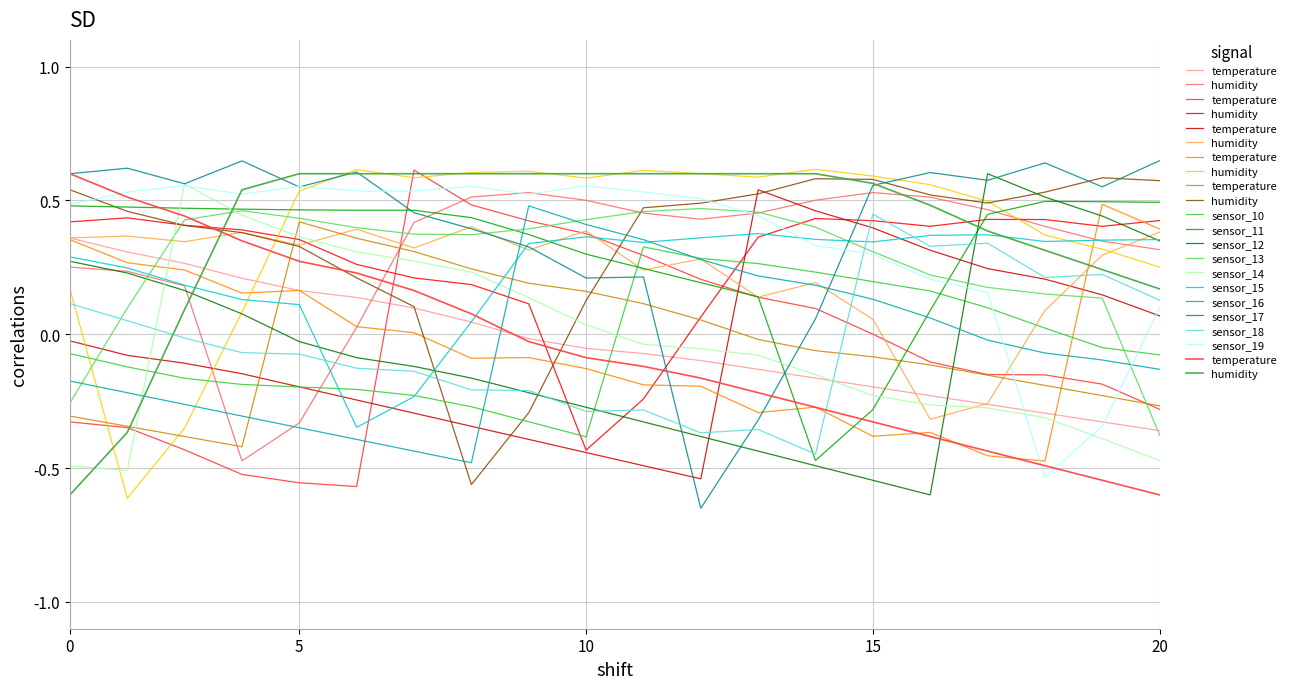

The value of sensor_16 at 10 is 0.4. True or false?

True